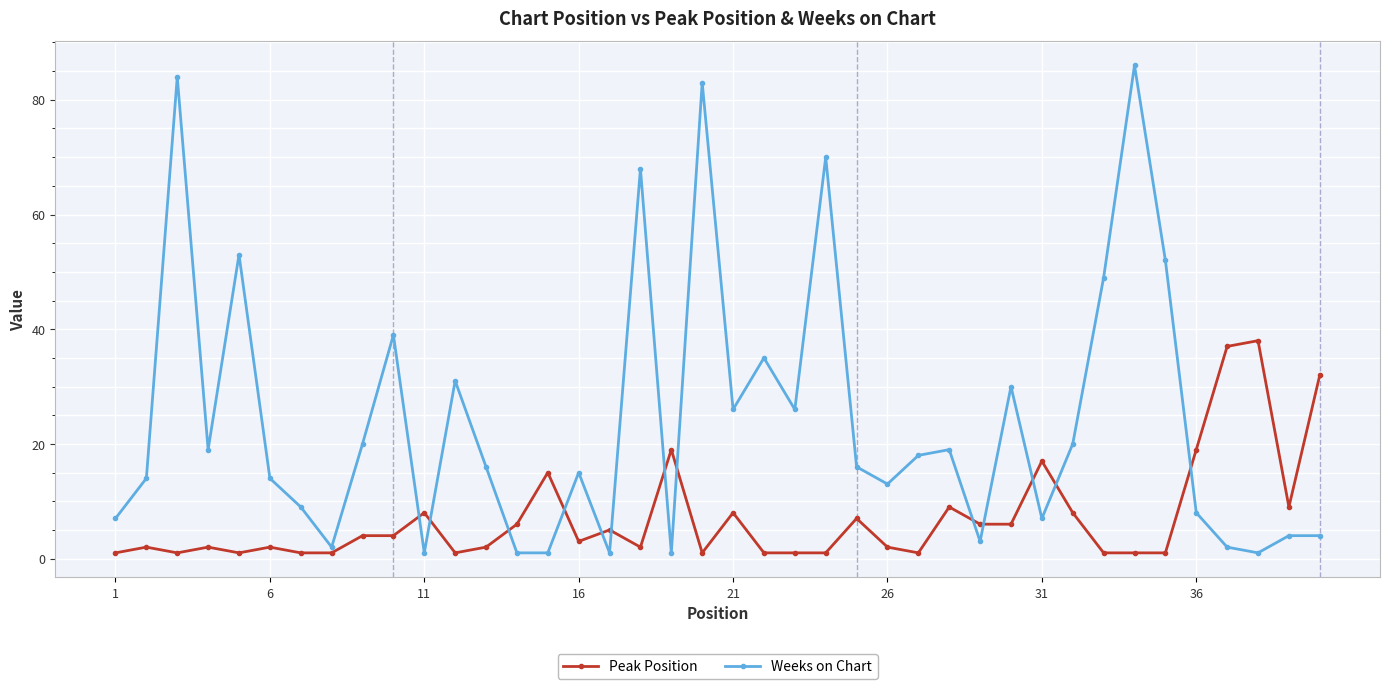

What is the maximum value for Peak Position?

38